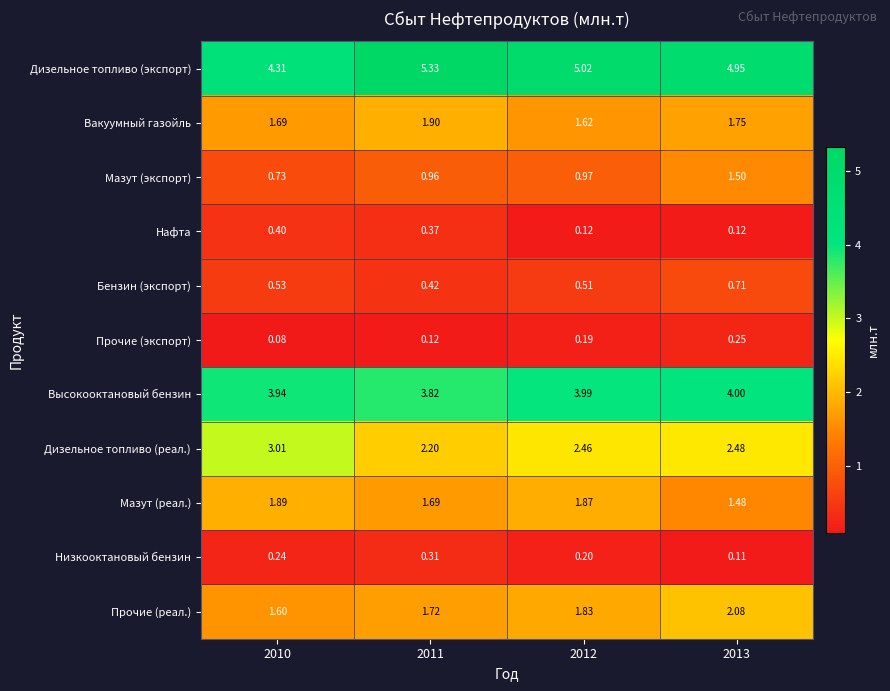

Which series changed the most between 2012 and 2013?

Мазут (экспорт)